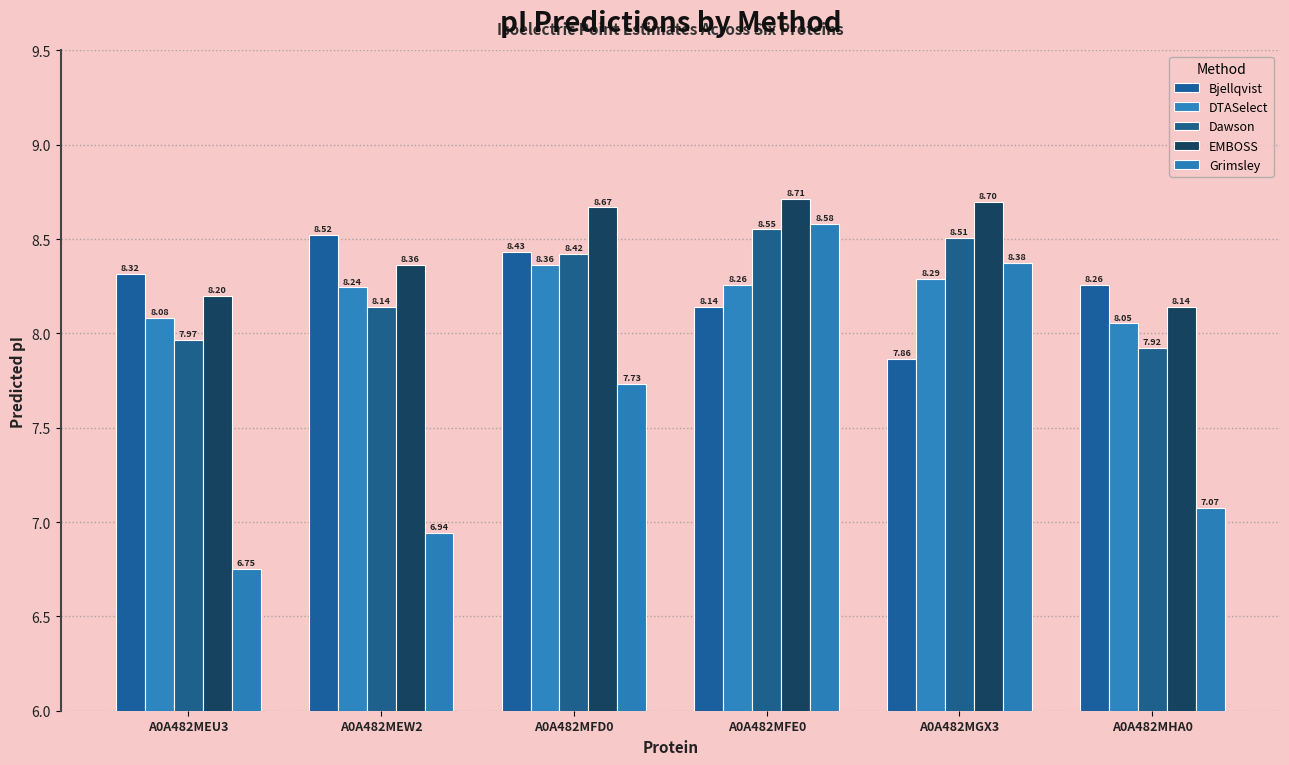

What is the approximate value of EMBOSS at A0A482MFD0?

8.7